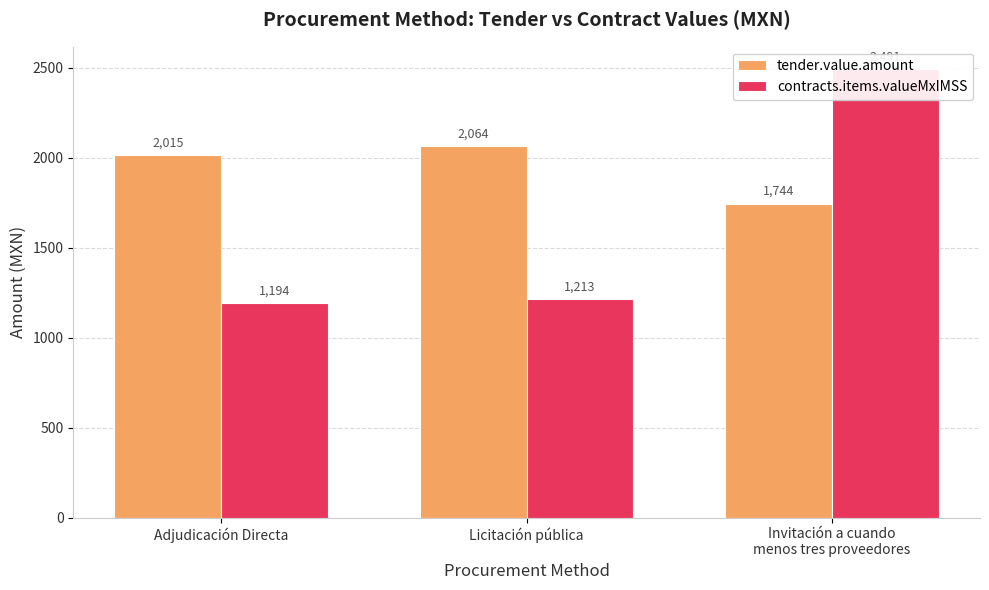

List the labels in order of contracts.items.valueMxIMSS value, largest first.

Invitación a cuando
menos tres proveedores, Licitación pública, Adjudicación Directa